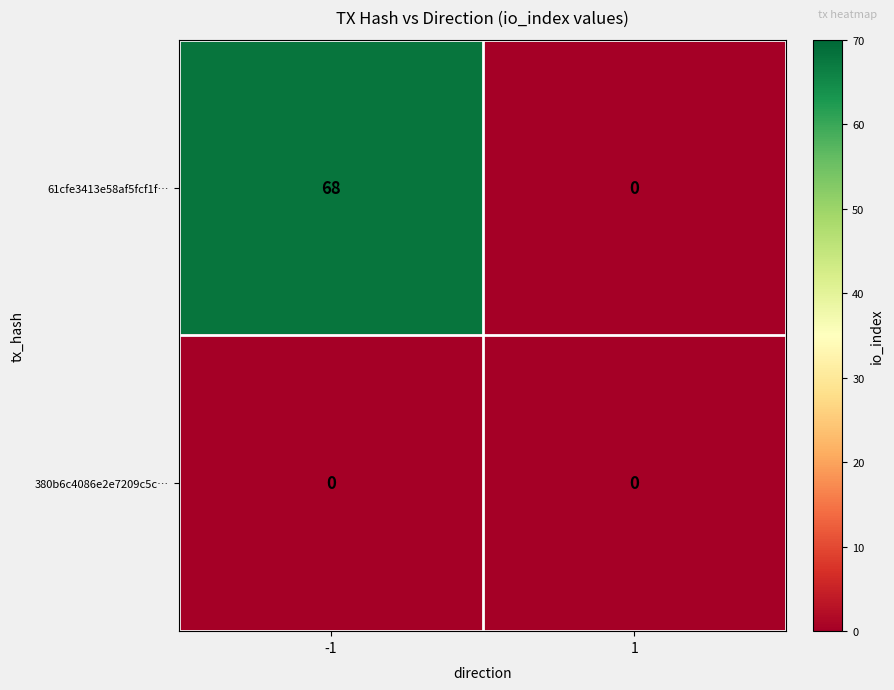

Which series has the largest total across all categories?

61cfe3413e58af5fcf1f…